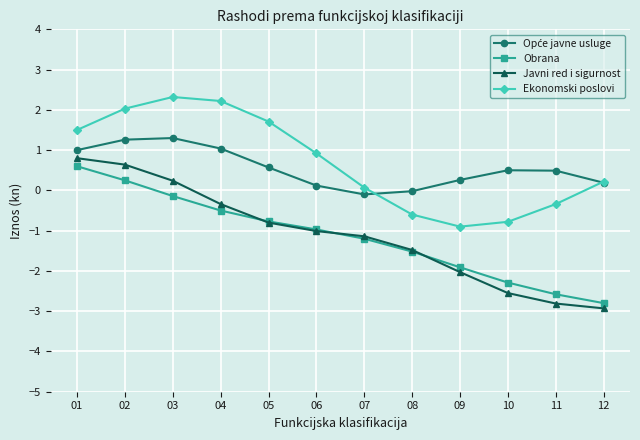

True or false: Obrana and Ekonomski poslovi intersect in this chart.

False